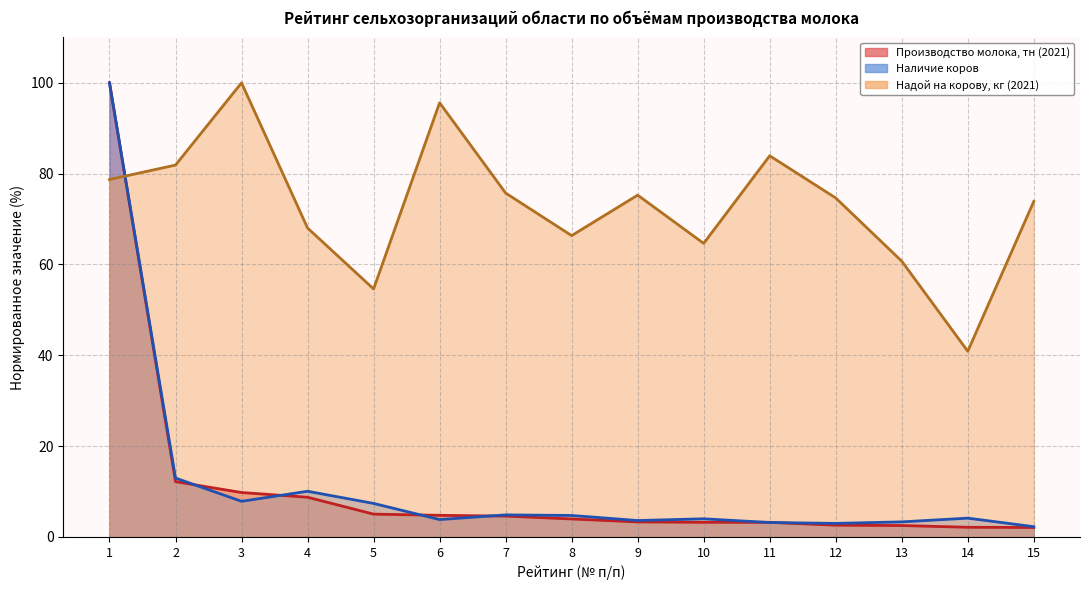

The value of Производство молока, тн (2021) at 11 is 3.2. True or false?

True